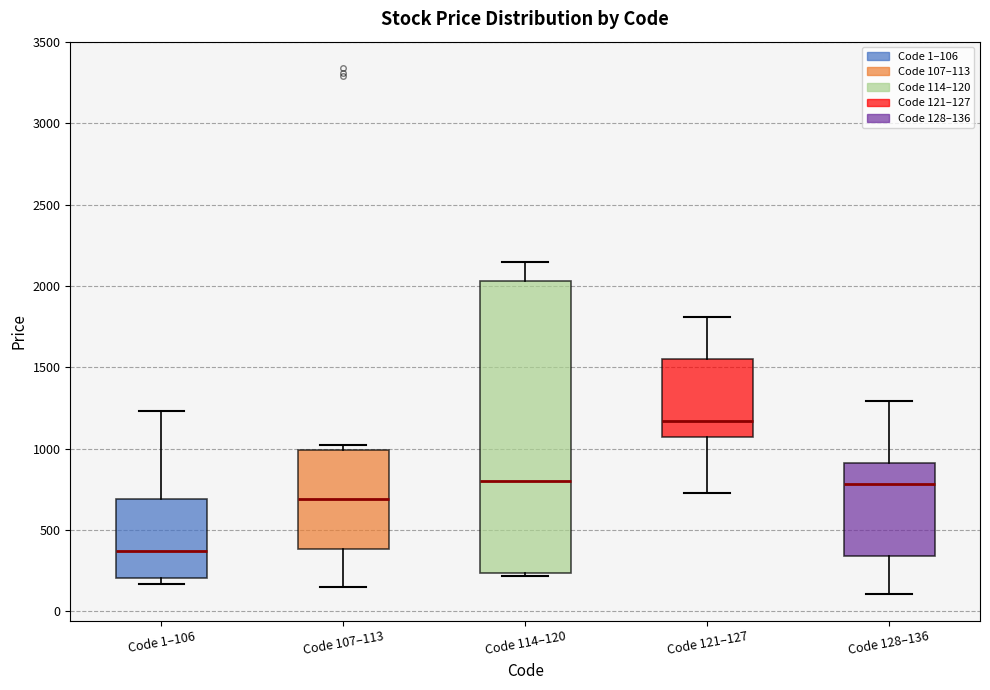

Reading left to right, read every box against the y-axis: the position of its median line, the range the box covers, and the ends of its whiskers. The values are not printed on the chart, so give them approximately, as read against the axis.

Code 1–106: median 350, box 200 to 700, whiskers 150 to 1250
Code 107–113: median 700, box 400 to 1000, whiskers 150 to 1000 (just above the box's upper edge)
Code 114–120: median 800, box 250 to 2050, whiskers 200 to 2150
Code 121–127: median 1150, box 1050 to 1550, whiskers 750 to 1800
Code 128–136: median 800, box 350 to 900, whiskers 100 to 1300